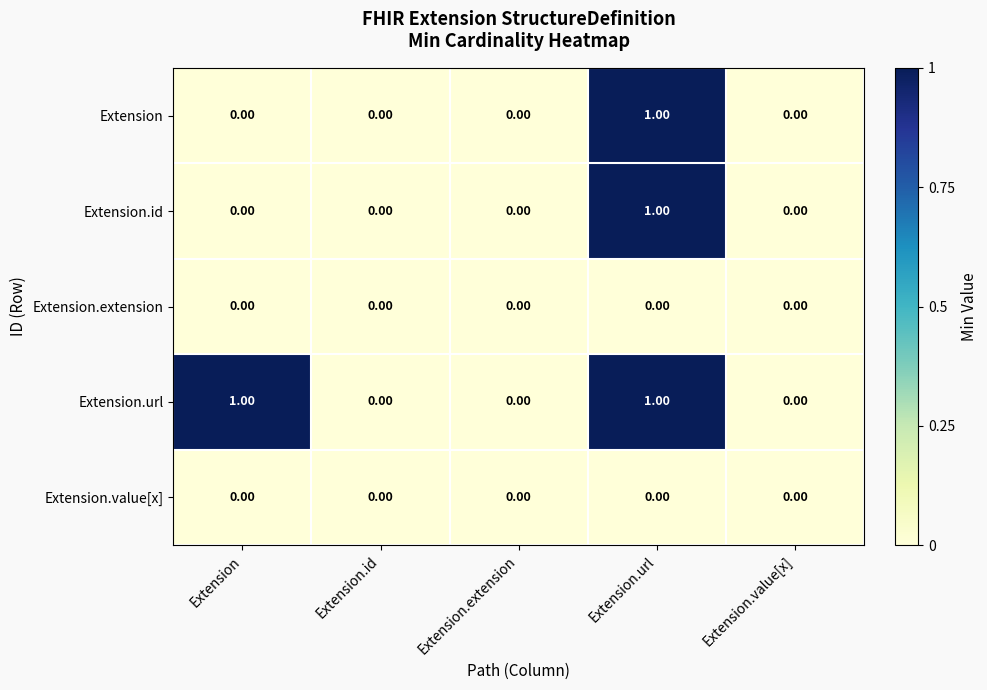

Which series has the largest total across all categories?

Extension.url